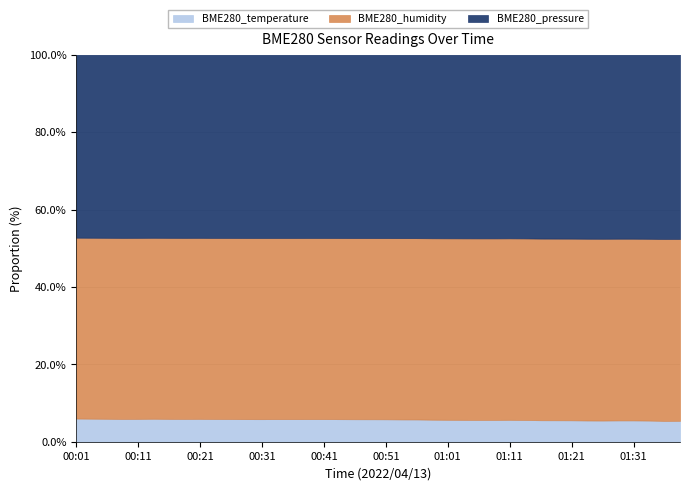

True or false: BME280_humidity and BME280_temperature cross at least once.

False